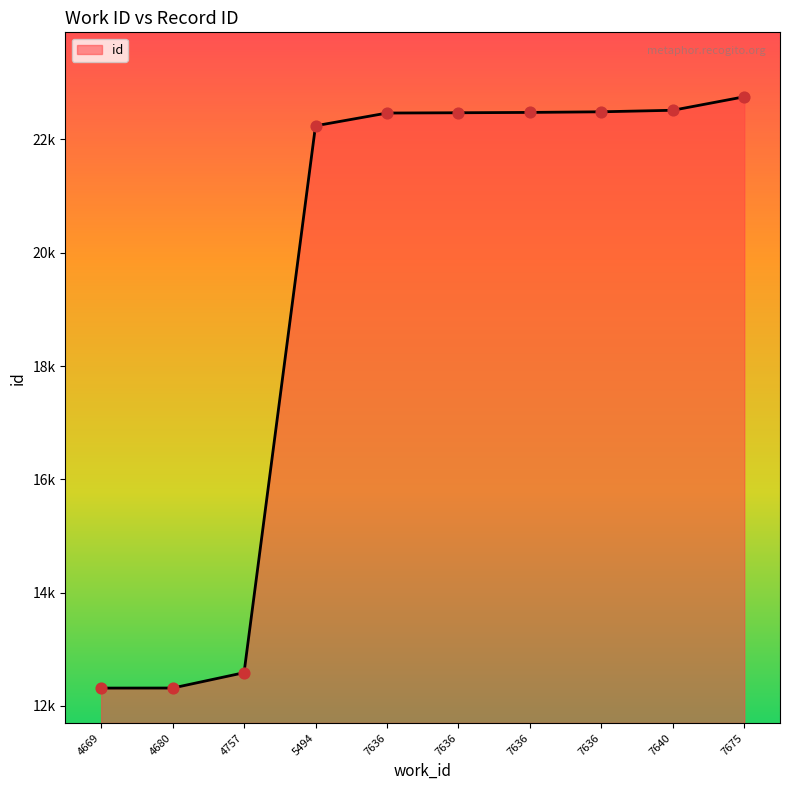

What is the change in value from 7636 to 7640?

+49